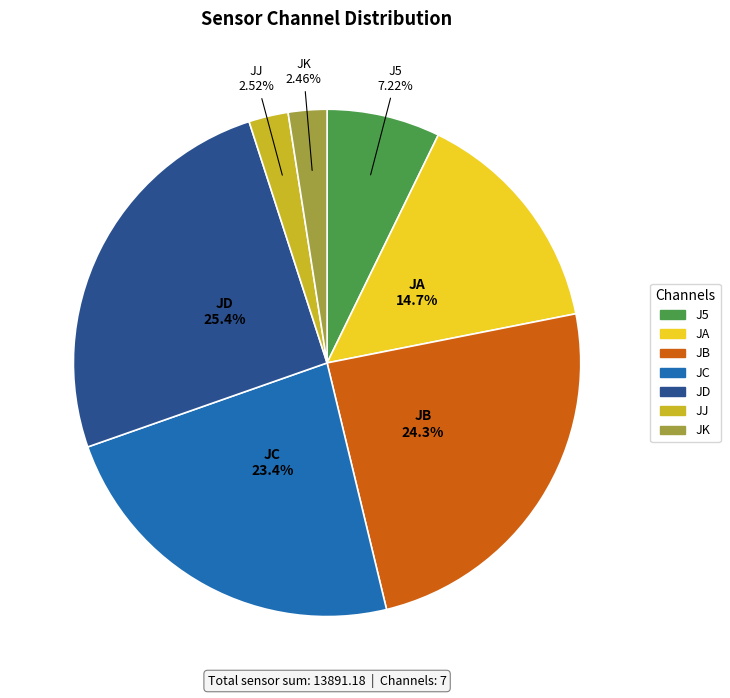

What percentage is the JB slice, to the nearest percent?

24%